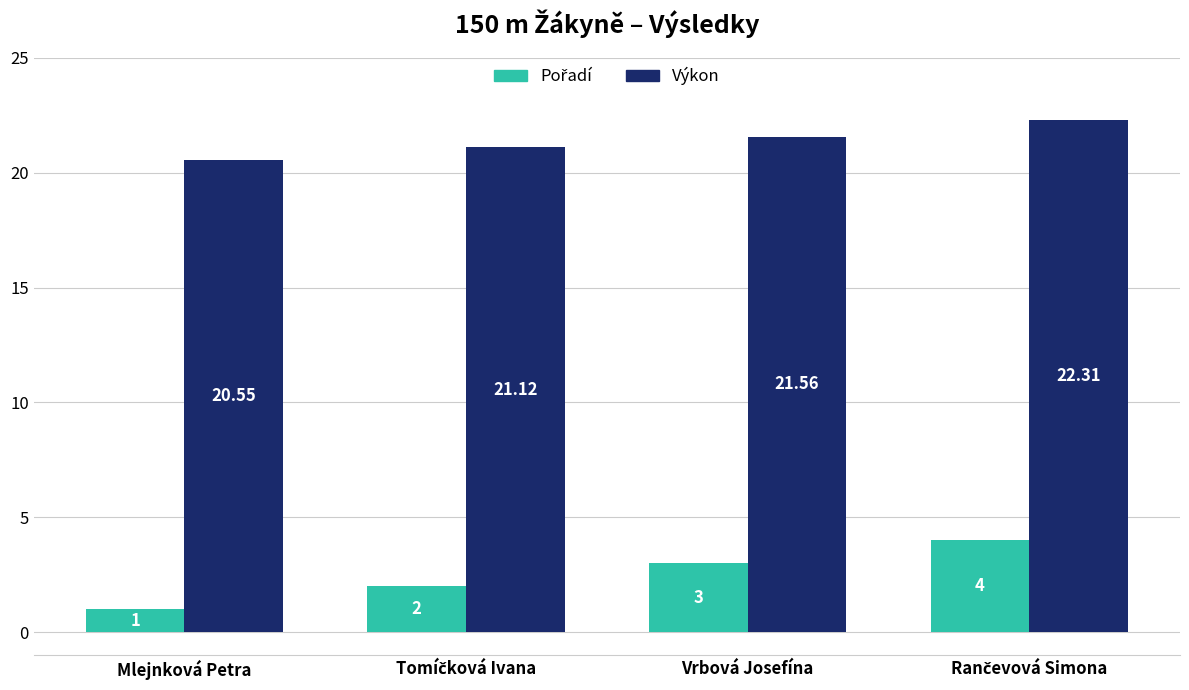

At how many categories does at least one series exceed 15?

4